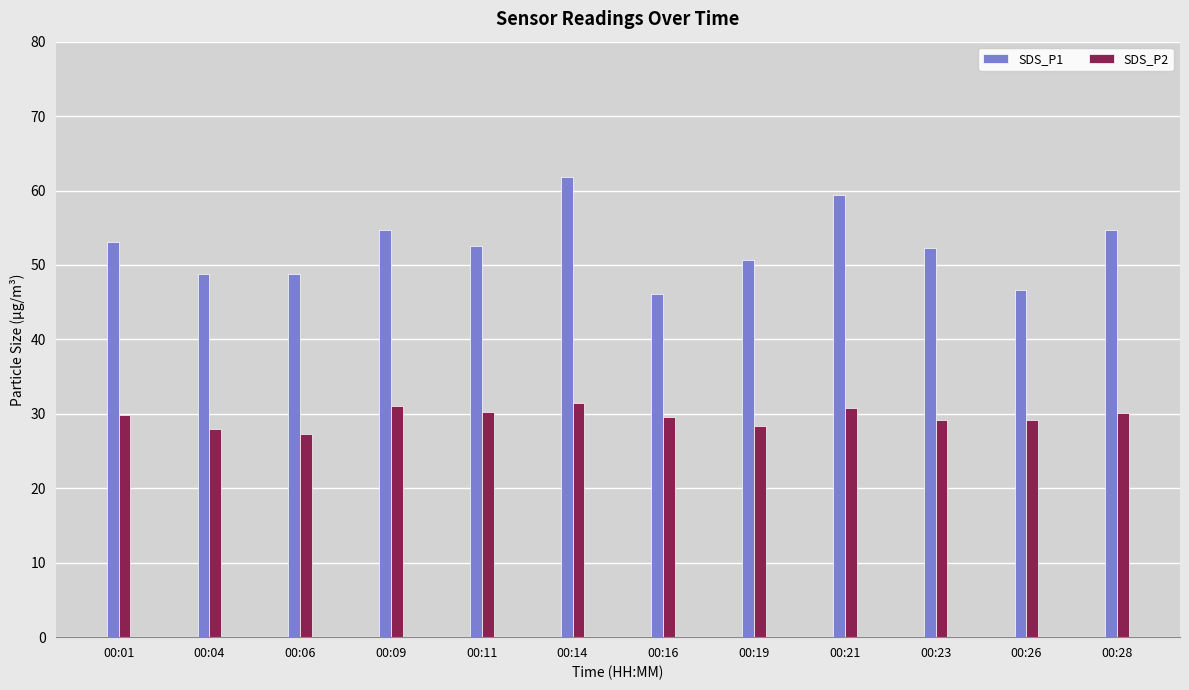

True or false: SDS_P2 has a value of 27.3 at 00:06.

True